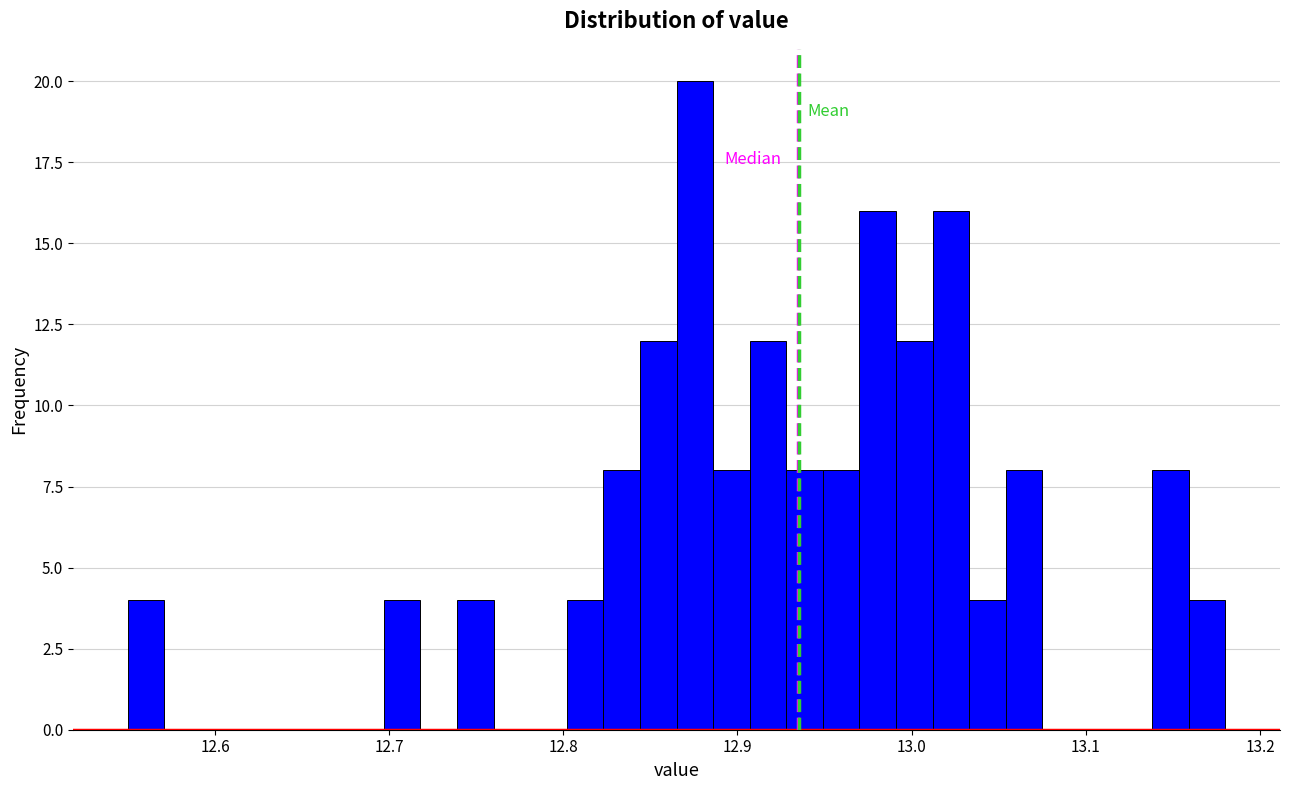

Around what value on the x-axis is the tallest bar? Give the approximate position of its centre, as read against the axis.

12.88